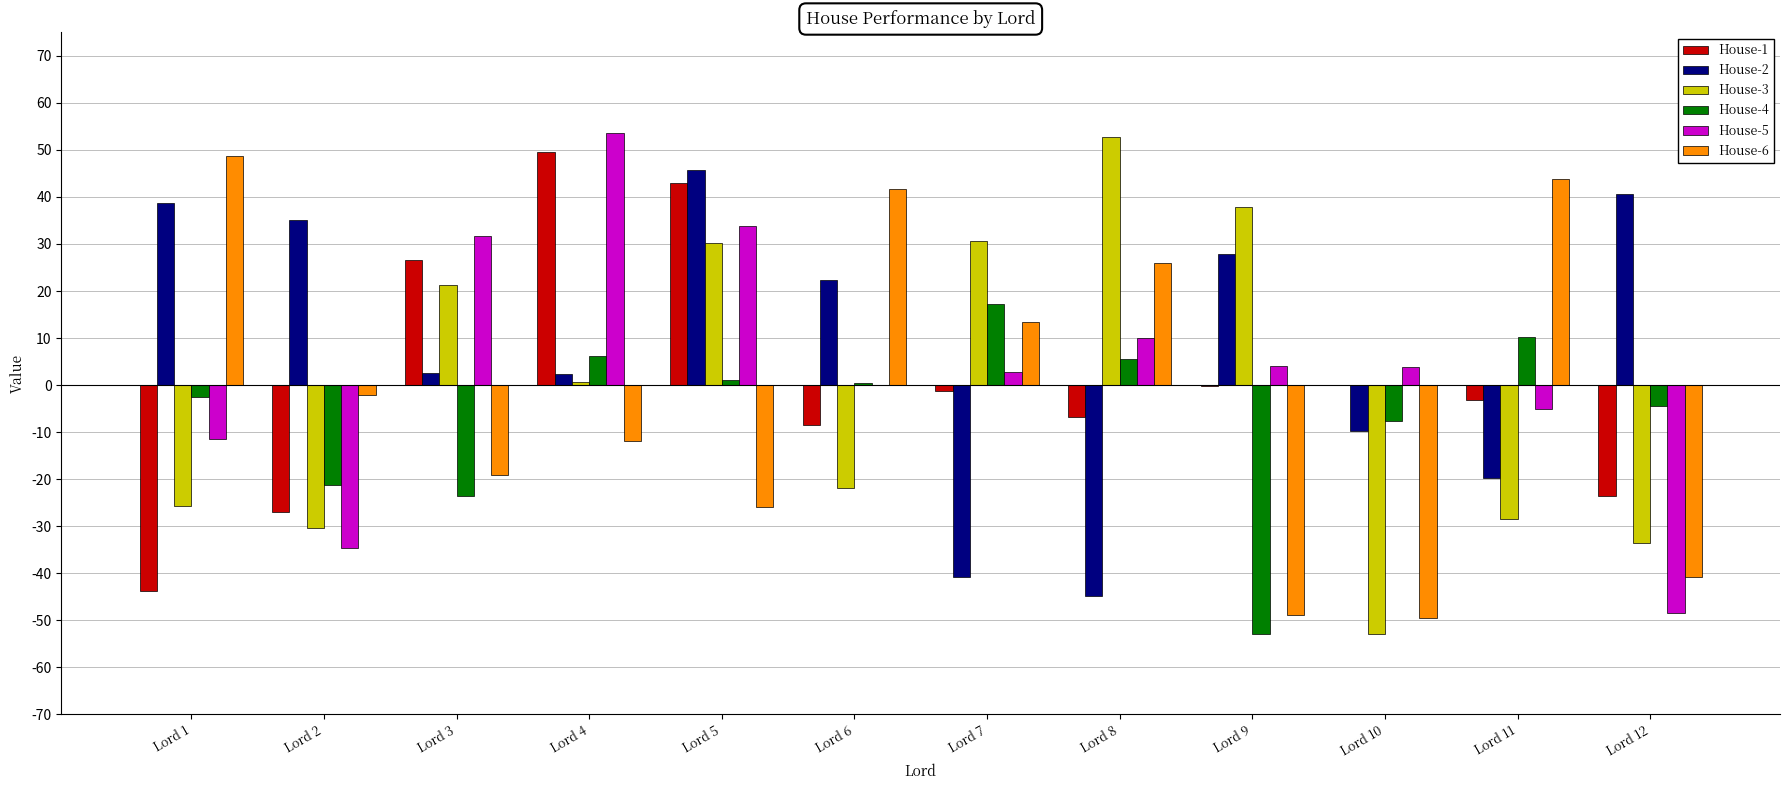

What is the highest value of the House-5 series?

53.7